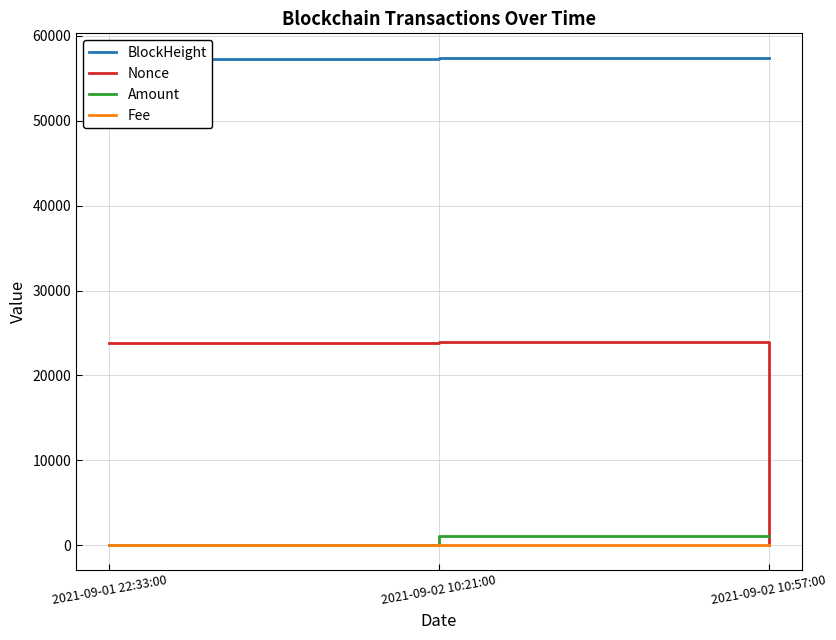

What is the total value across all series at 2021-09-02 10:21:00?

82423.1